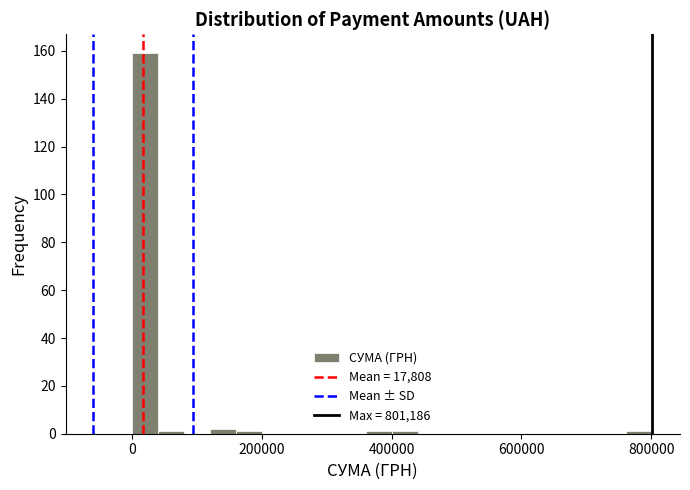

Around what value on the x-axis is the tallest bar? Give the approximate position of its centre, as read against the axis.

20000